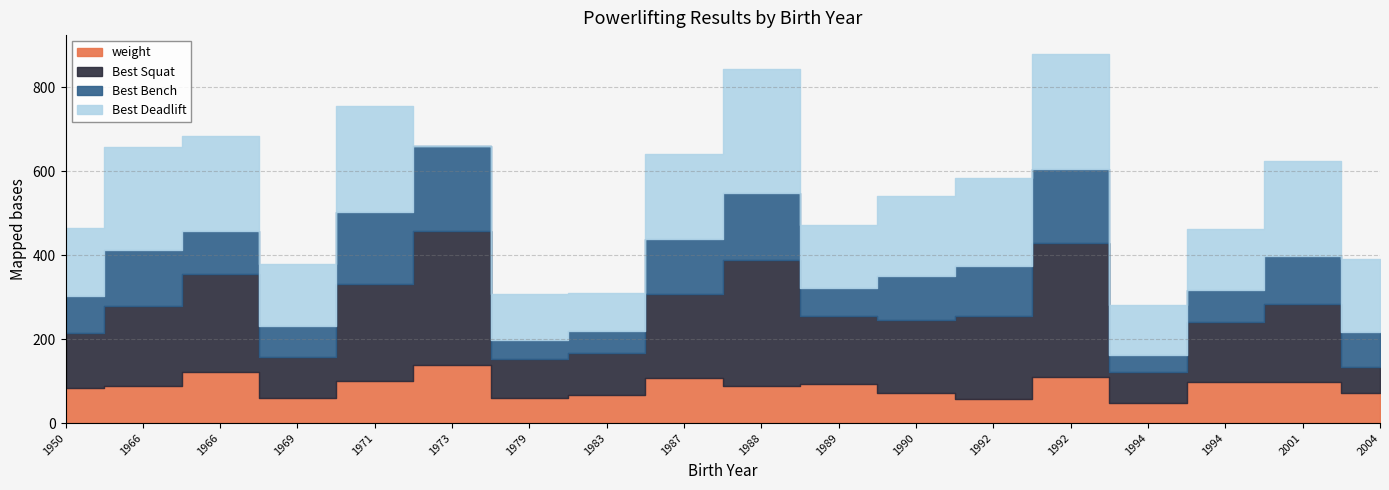

In Best Bench, how many points are lower than both neighbors (excluding endpoints)?

4